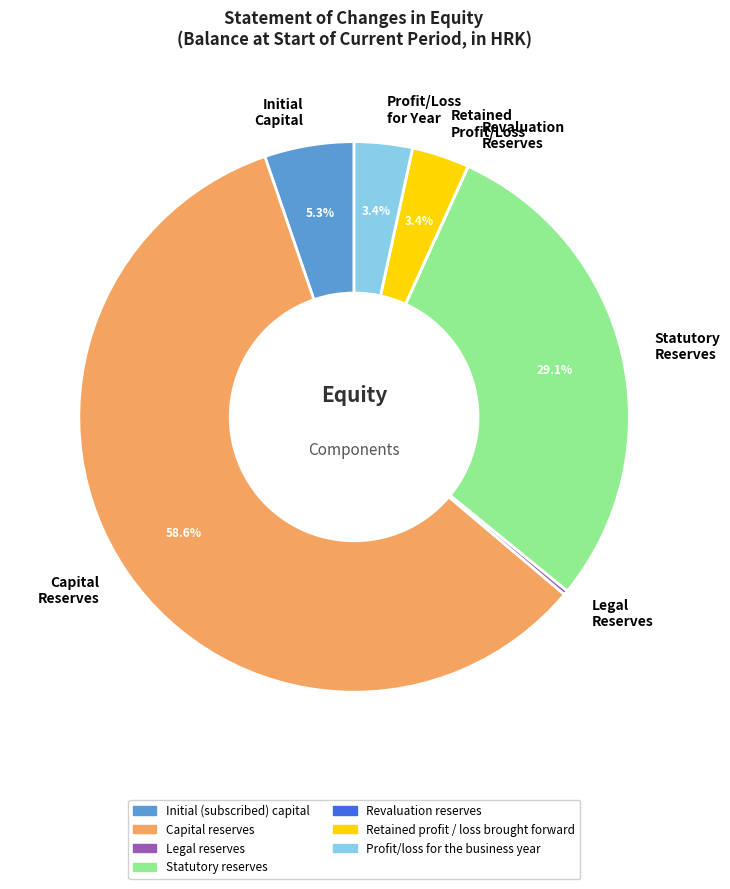

Which slice is the largest?

Capital Reserves